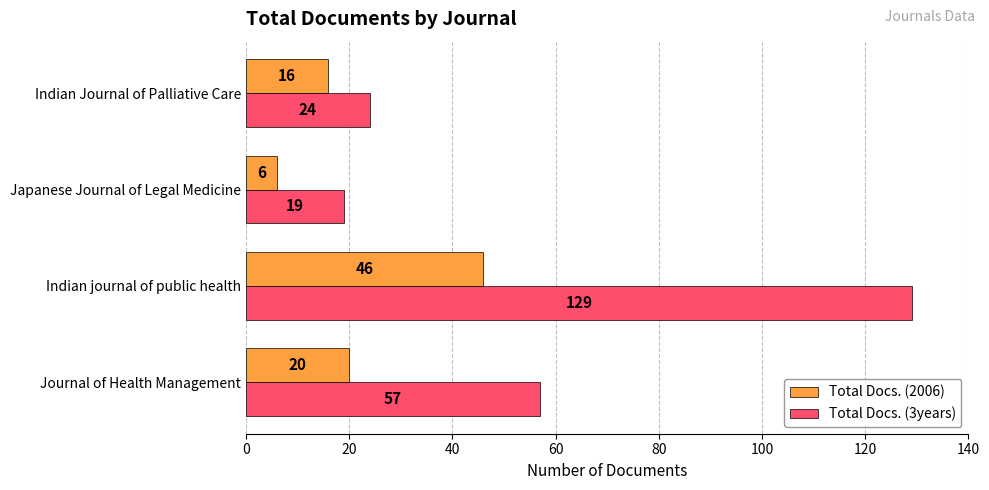

How many values in the Total Docs. (2006) series are below 20?

2